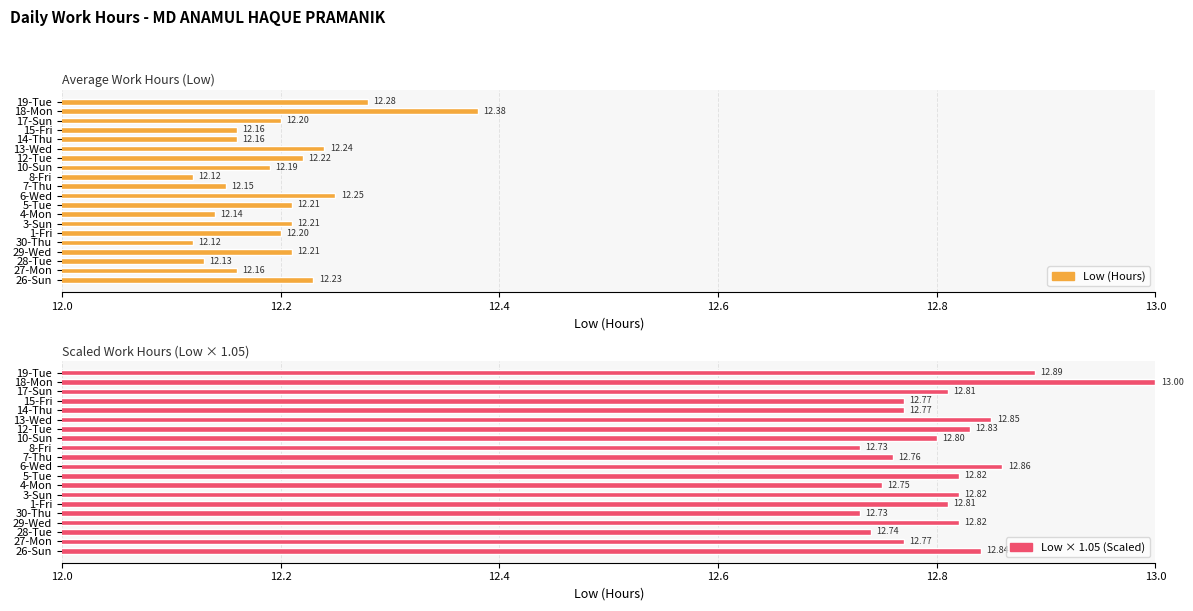

How many data points does each series have?

20